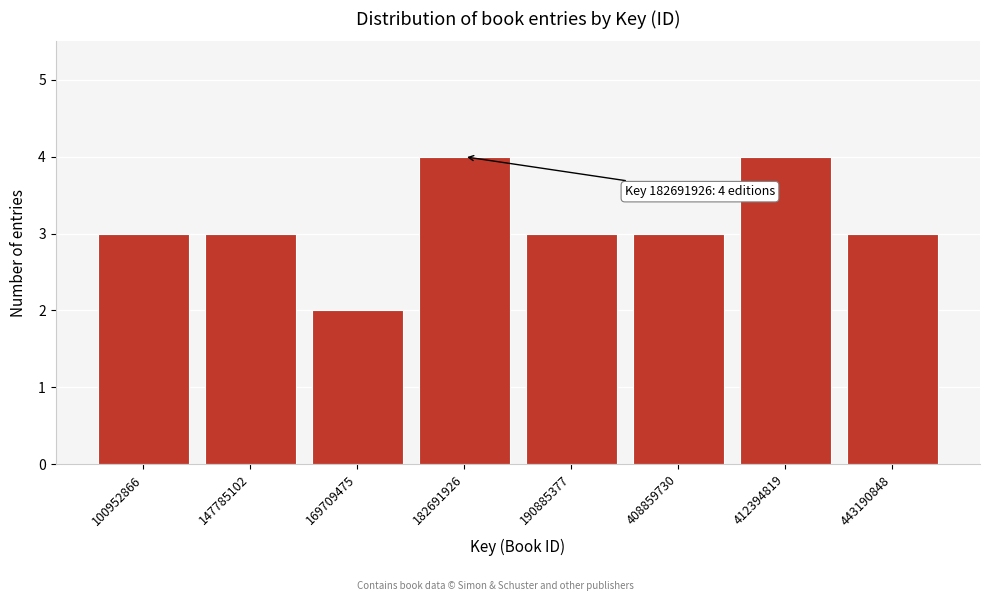

Reading left to right, extract all data points from this chart.

100952866=3	147785102=3	169709475=2	182691926=4	190885377=3	408859730=3	412394819=4	443190848=3